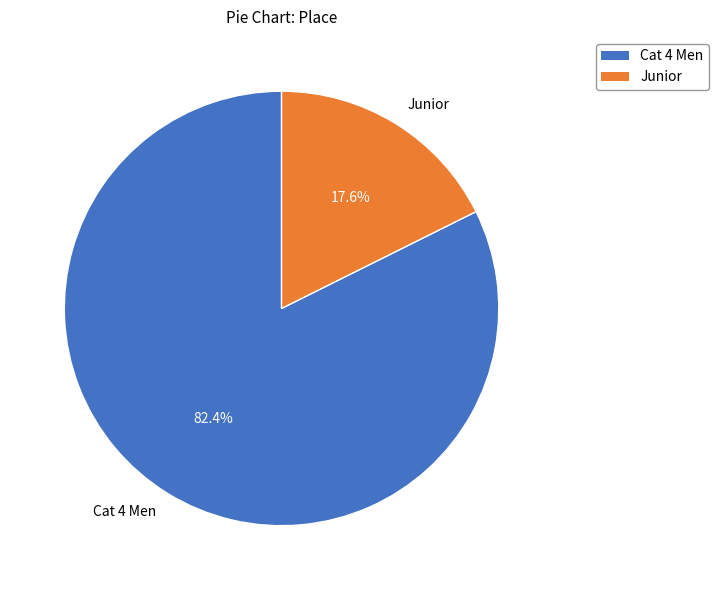

To the nearest percent, what portion does Cat 4 Men represent?

82%